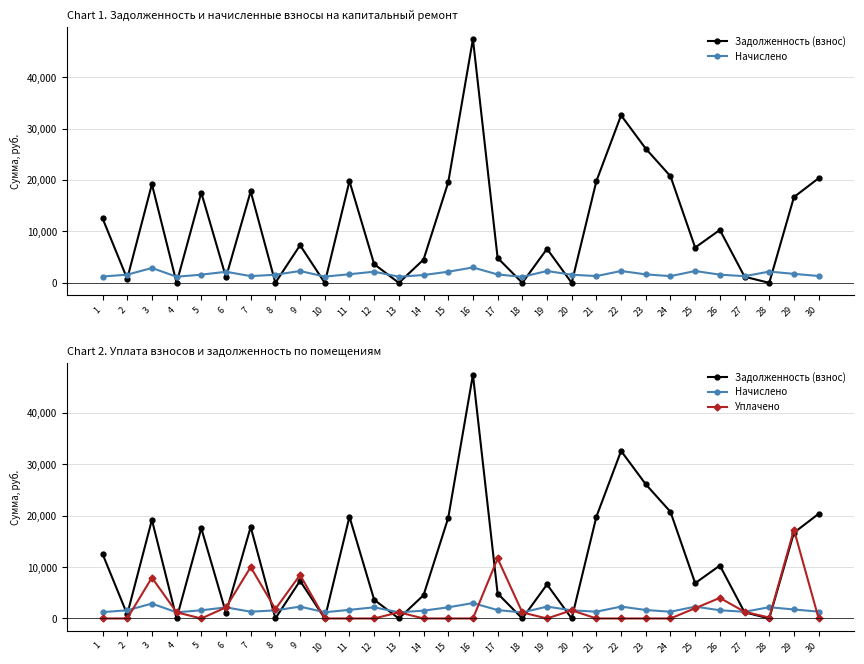

True or false: Уплачено and Задолженность (взнос) cross at least once.

True